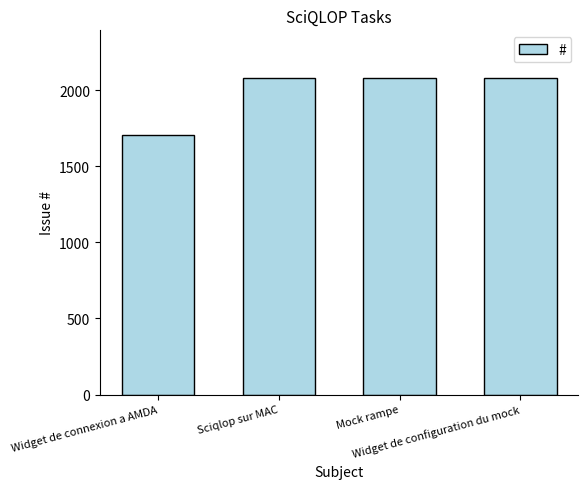

What is the greatest value displayed?

2083